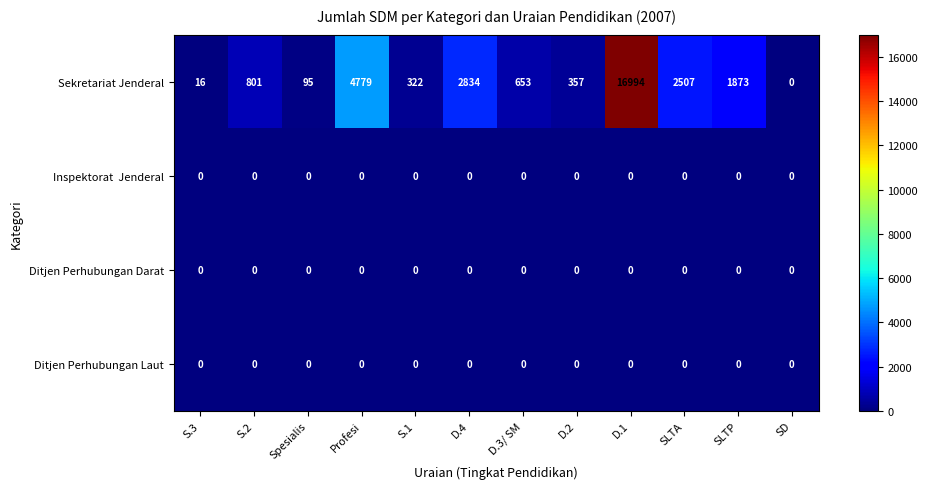

At which category is the sum across all series the highest?

D.1